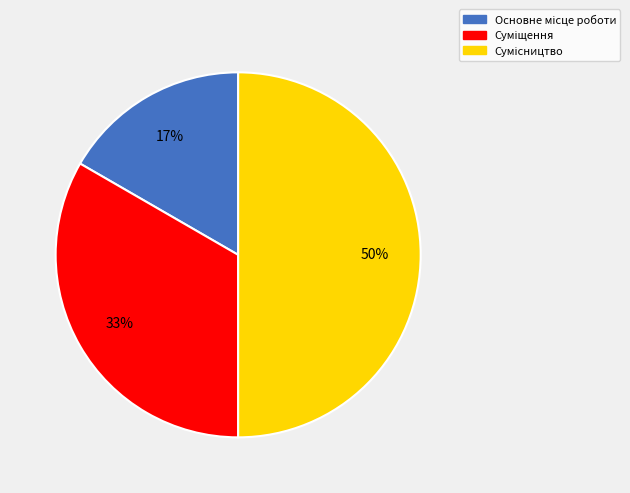

To the nearest percent, what is the difference between the largest and smallest slice percentages?

33%